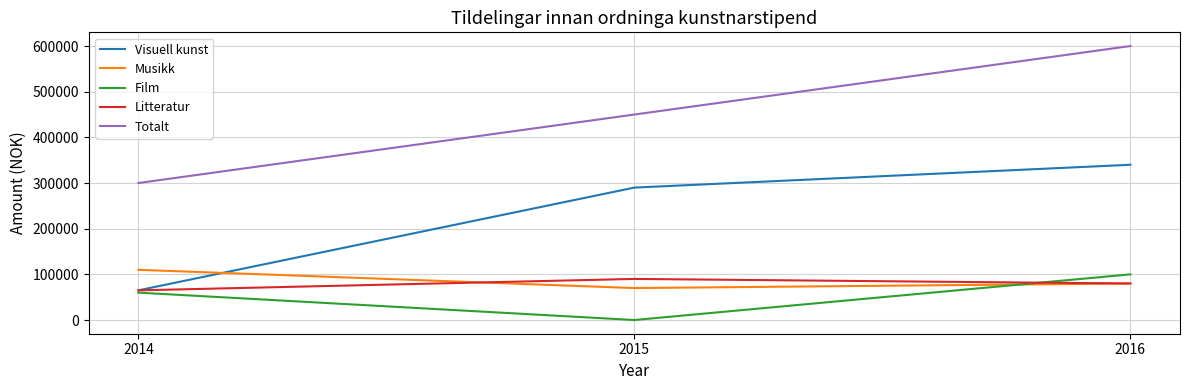

List the series in order of their peak value, lowest first.

Litteratur, Film, Musikk, Visuell kunst, Totalt